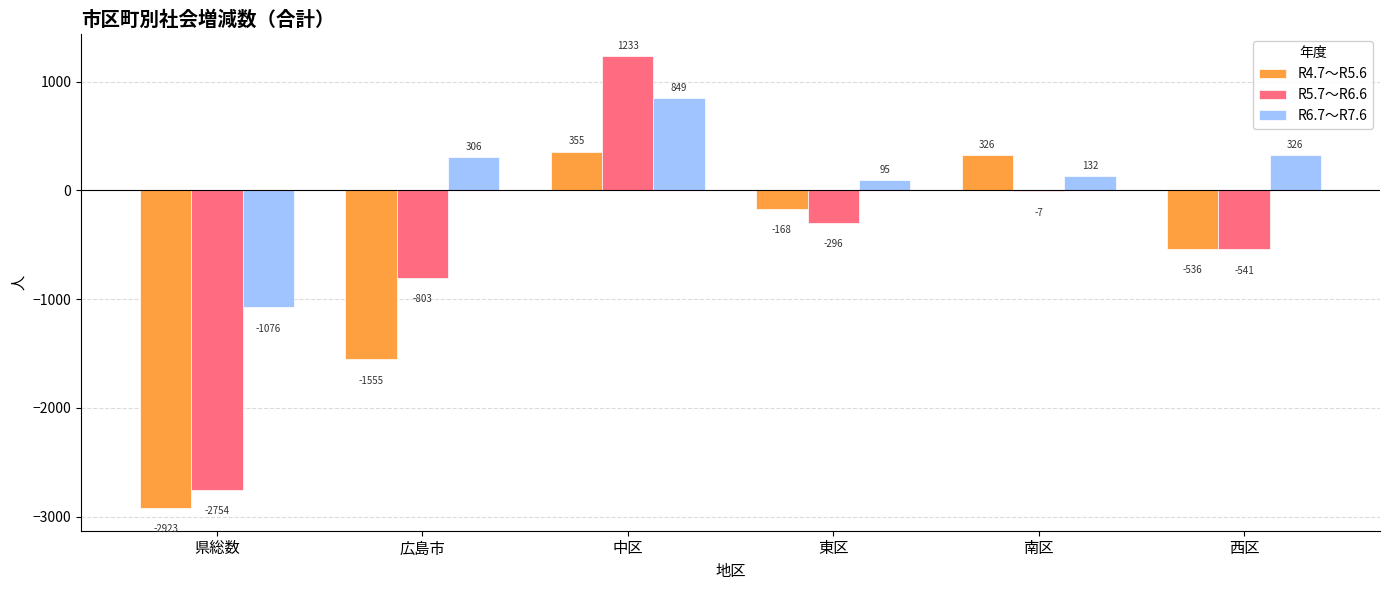

Is it true that R6.7～R7.6 equals 95 at 東区?

True